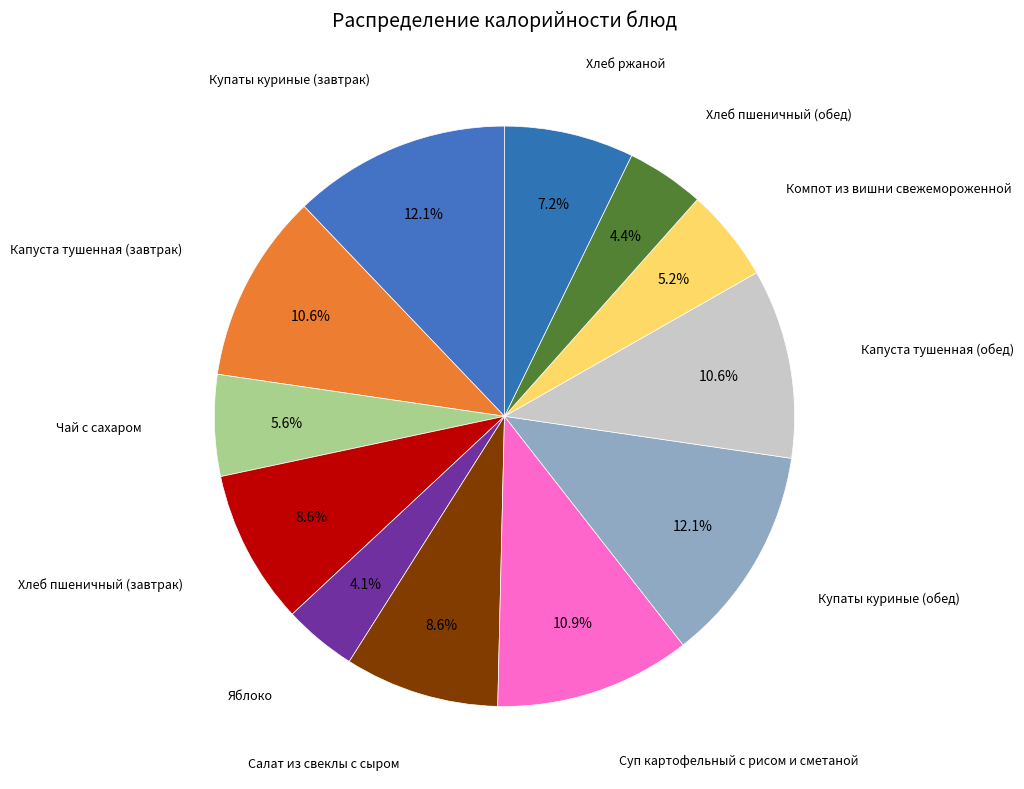

How many segments does this pie chart have?

12